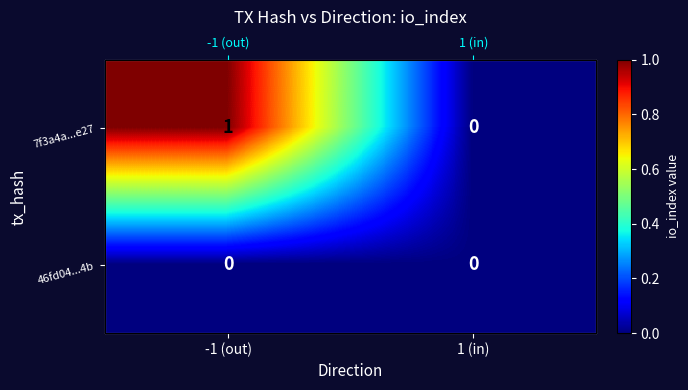

Between -1 (out) and 1 (in), which is larger?

-1 (out)